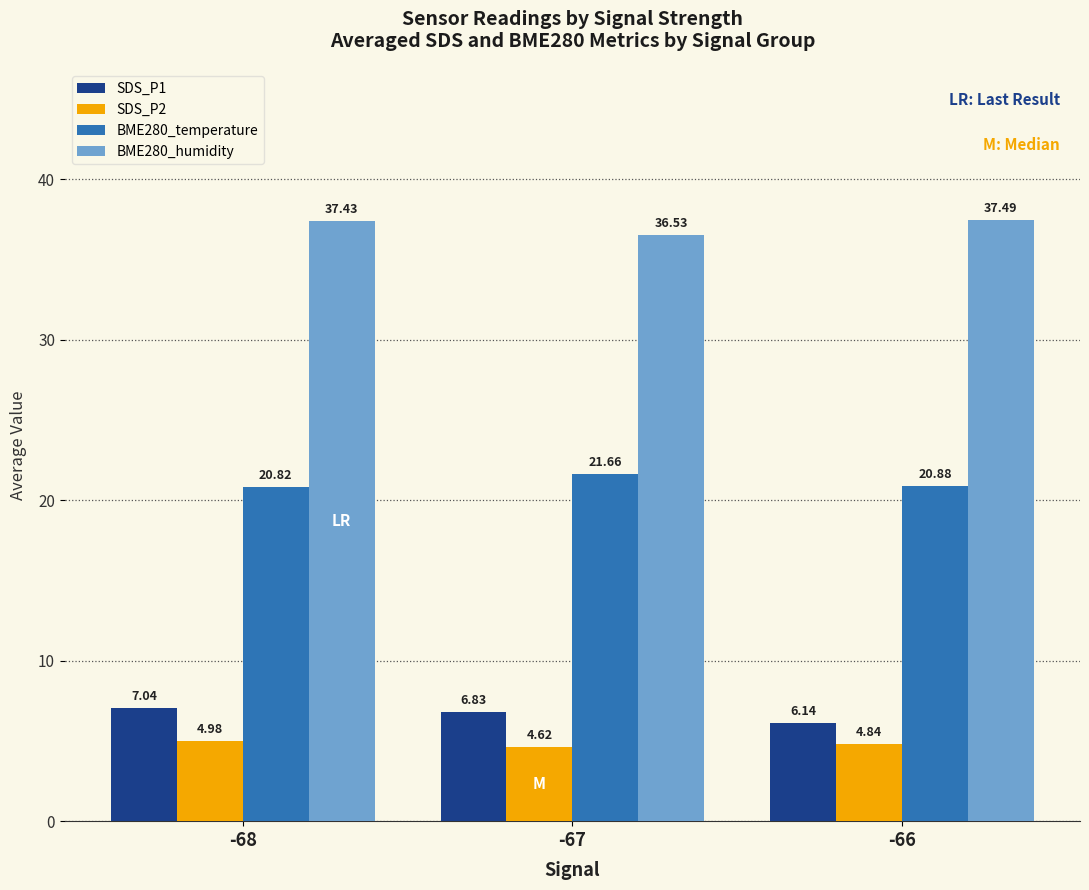

At which category is the sum across all series the highest?

-68